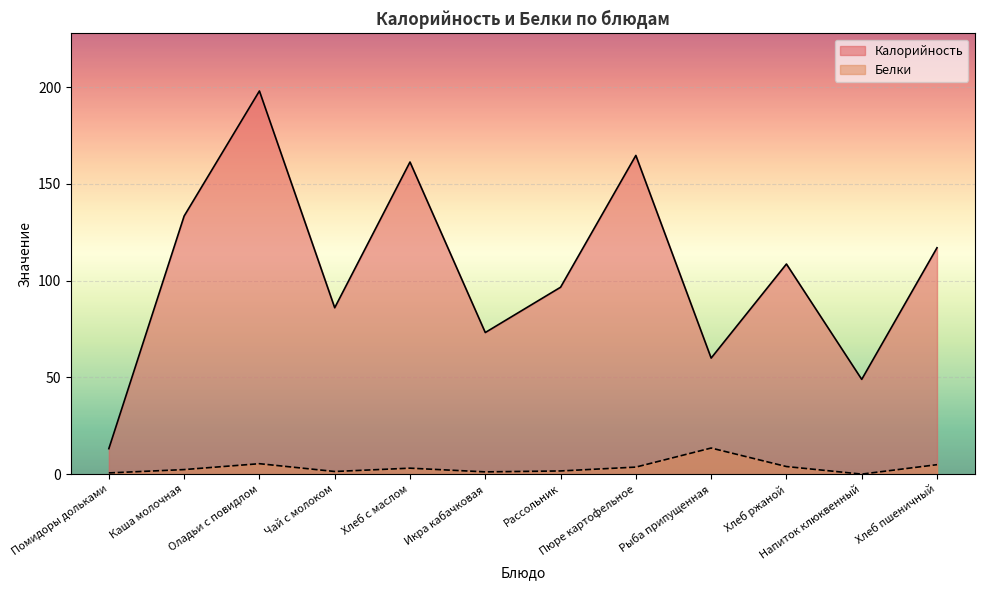

Reading right to left, extract all data points from this chart.

Калорийность: Хлеб пшеничный=117.0	Напиток клюквенный=49.0	Хлеб ржаной=108.6	Рыба припущенная=60.0	Пюре картофельное=164.7	Рассольник=96.6	Икра кабачковая=73.2	Хлеб с маслом=161.3	Чай с молоком=86.0	Оладьи с повидлом=198.0	Каша молочная=133.4	Помидоры дольками=13.2
Белки: Хлеб пшеничный=4.9	Напиток клюквенный=0.1	Хлеб ржаной=4.0	Рыба припущенная=13.5	Пюре картофельное=3.7	Рассольник=1.7	Икра кабачковая=1.2	Хлеб с маслом=3.1	Чай с молоком=1.4	Оладьи с повидлом=5.4	Каша молочная=2.4	Помидоры дольками=0.7